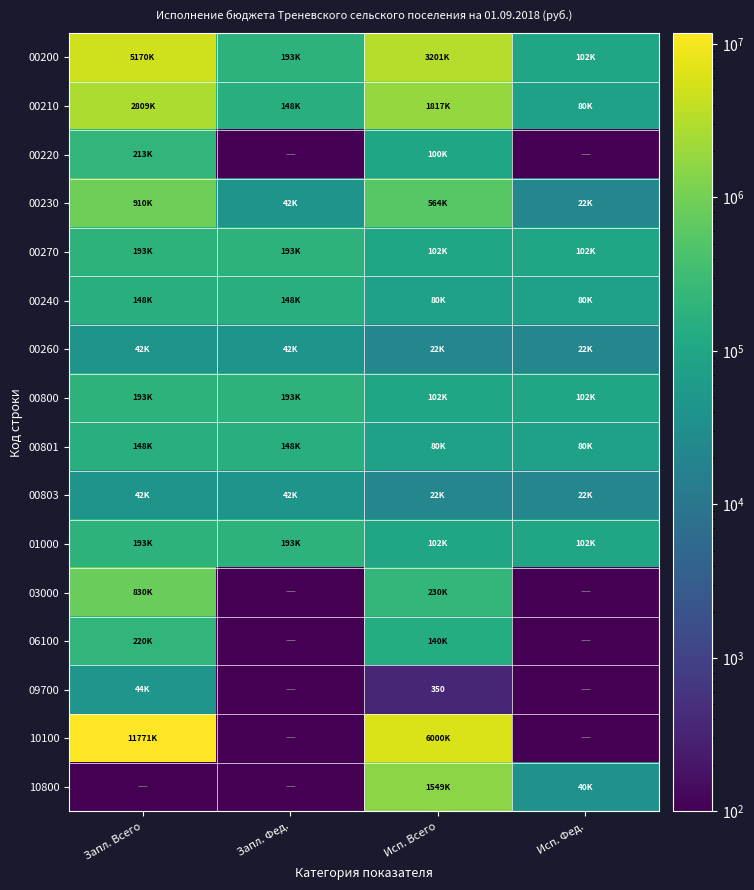

What is the sum of the 09700 values at Запл. Фед. and Исп. Всего?

350.1